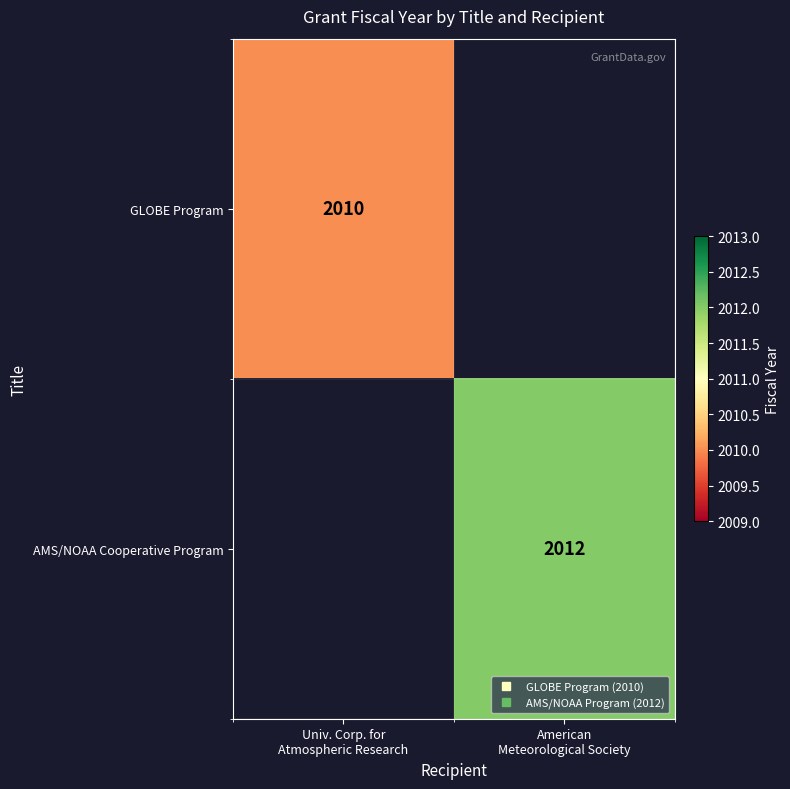

List the labels in order of GLOBE Program value, largest first.

Univ. Corp. for Atmospheric Research, American Meteorological Society